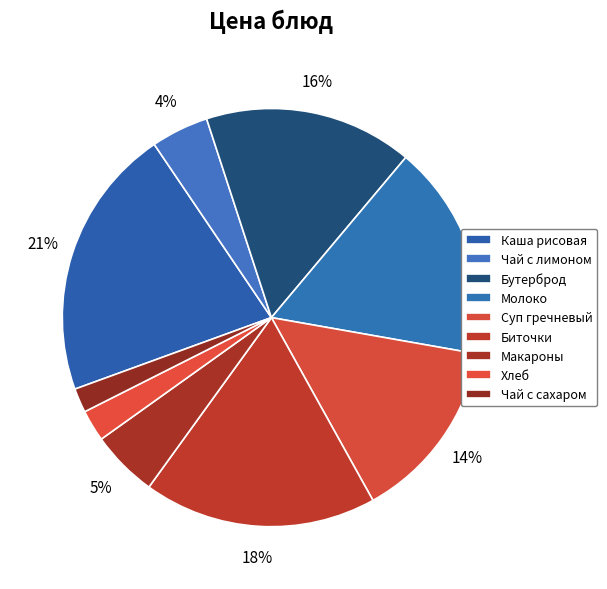

Is there a majority slice in this chart?

No